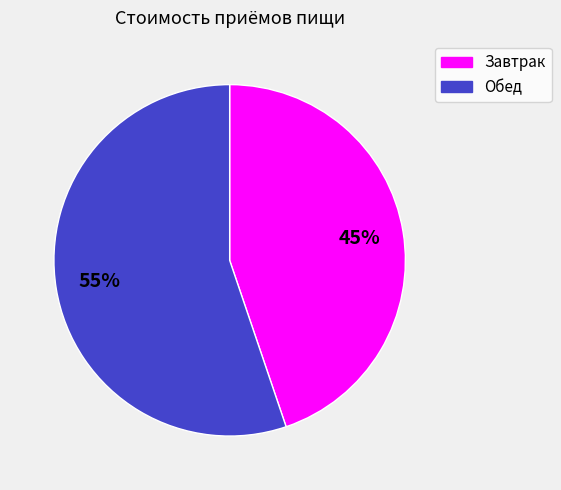

Which has a higher value, Завтрак or Обед?

Обед